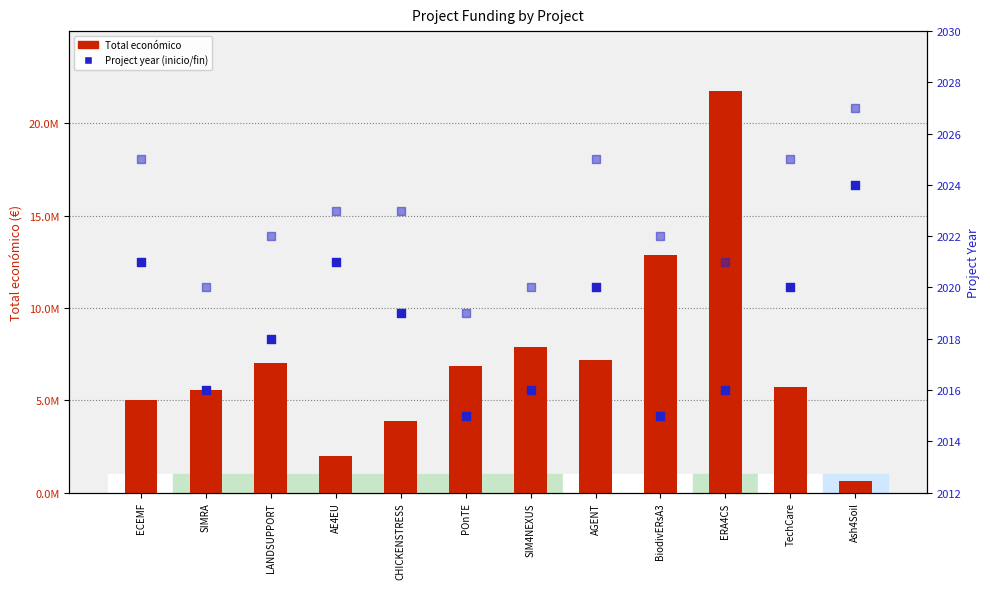

Which series contains the lowest Y value?

Año de inicio